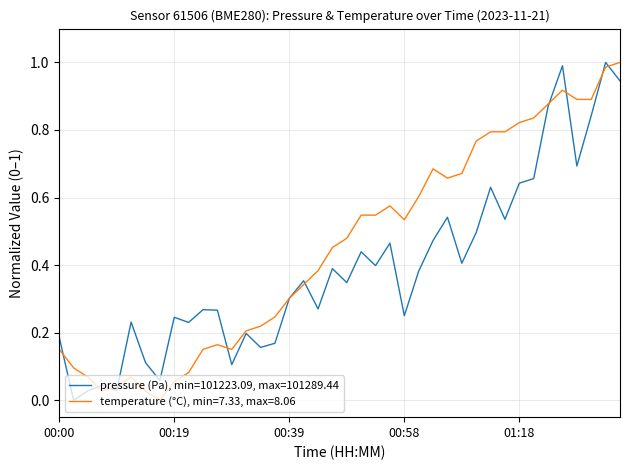

List the series in order of their overall mean, highest first.

temperature (°C), min=7.33, max=8.06, pressure (Pa), min=101223.09, max=101289.44